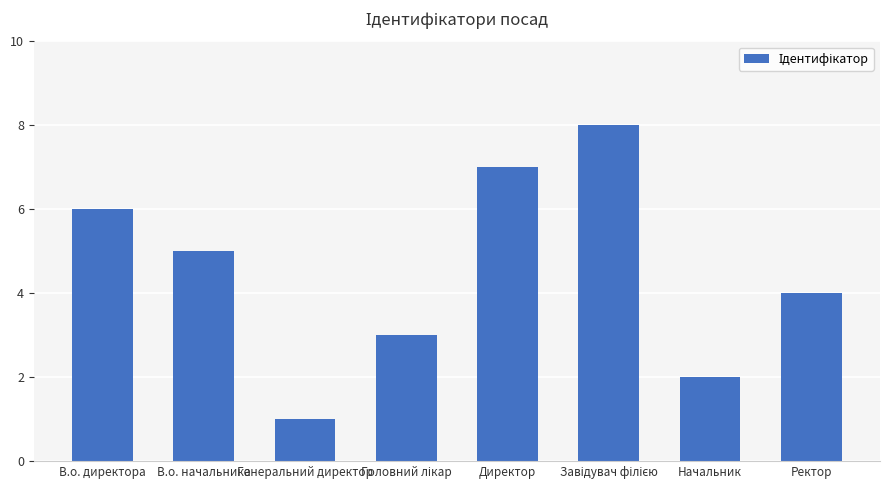

Which category has the lowest value across all series?

Генеральний директор